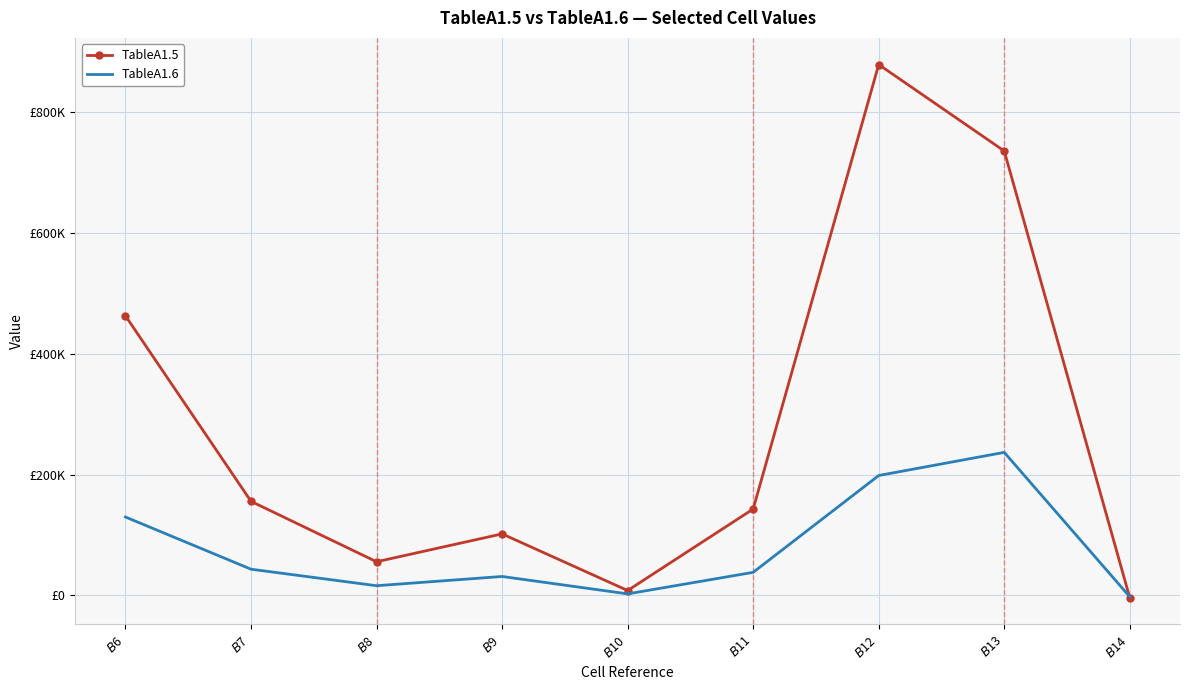

What are all the series names shown in the legend?

TableA1.5, TableA1.6